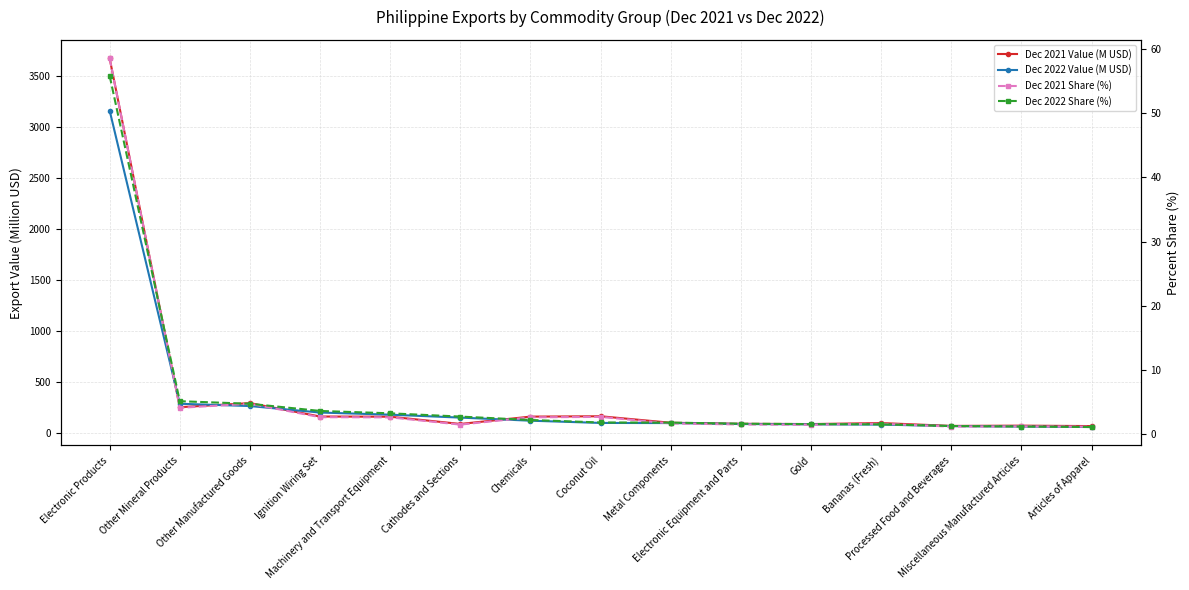

Reading right to left, list all the values displayed in this chart.

Dec 2021 Value (M USD): Articles of Apparel=69.5	Miscellaneous Manufactured Articles=73.7	Processed Food and Beverages=71.0	Bananas (Fresh)=99.1	Gold=89.2	Electronic Equipment and Parts=91.9	Metal Components=102.0	Coconut Oil=165.7	Chemicals=162.3	Cathodes and Sections=90.2	Machinery and Transport Equipment=161.4	Ignition Wiring Set=163.3	Other Manufactured Goods=294.8	Other Mineral Products=254.8	Electronic Products=3678.3
Dec 2022 Value (M USD): Articles of Apparel=60.0	Miscellaneous Manufactured Articles=64.6	Processed Food and Beverages=69.0	Bananas (Fresh)=84.1	Gold=86.4	Electronic Equipment and Parts=89.4	Metal Components=98.9	Coconut Oil=100.3	Chemicals=122.2	Cathodes and Sections=152.6	Machinery and Transport Equipment=181.4	Ignition Wiring Set=202.4	Other Manufactured Goods=266.0	Other Mineral Products=288.4	Electronic Products=3166.0
Dec 2021 Share (%): Articles of Apparel=1.1	Miscellaneous Manufactured Articles=1.2	Processed Food and Beverages=1.1	Bananas (Fresh)=1.6	Gold=1.4	Electronic Equipment and Parts=1.5	Metal Components=1.6	Coconut Oil=2.6	Chemicals=2.6	Cathodes and Sections=1.4	Machinery and Transport Equipment=2.6	Ignition Wiring Set=2.6	Other Manufactured Goods=4.7	Other Mineral Products=4.1	Electronic Products=58.6
Dec 2022 Share (%): Articles of Apparel=1.1	Miscellaneous Manufactured Articles=1.1	Processed Food and Beverages=1.2	Bananas (Fresh)=1.5	Gold=1.5	Electronic Equipment and Parts=1.6	Metal Components=1.8	Coconut Oil=1.8	Chemicals=2.2	Cathodes and Sections=2.7	Machinery and Transport Equipment=3.2	Ignition Wiring Set=3.6	Other Manufactured Goods=4.7	Other Mineral Products=5.1	Electronic Products=55.9